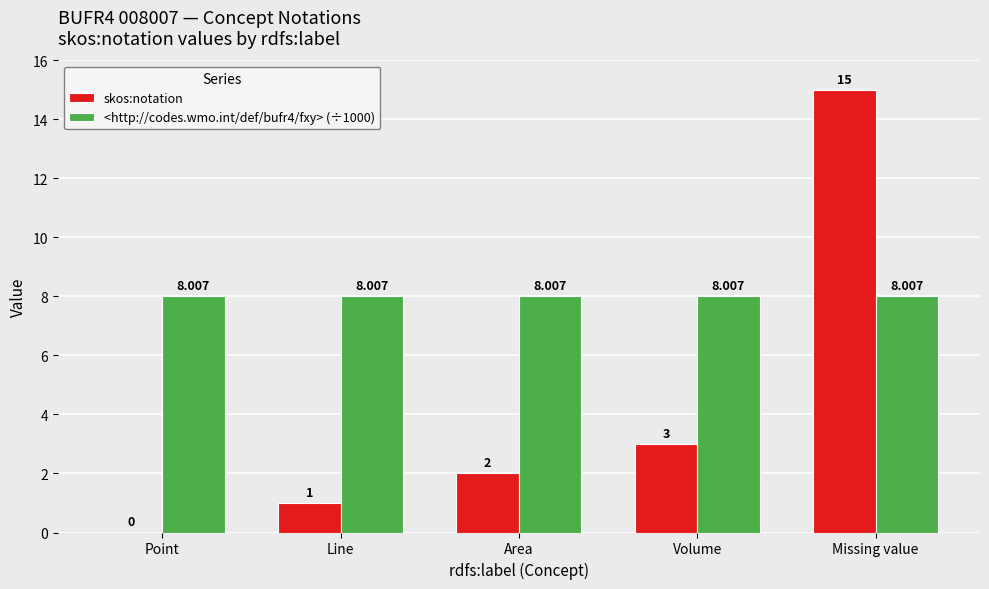

Is it true that <http://codes.wmo.int/def/bufr4/fxy> (÷1000) equals 8.0 at Area?

True